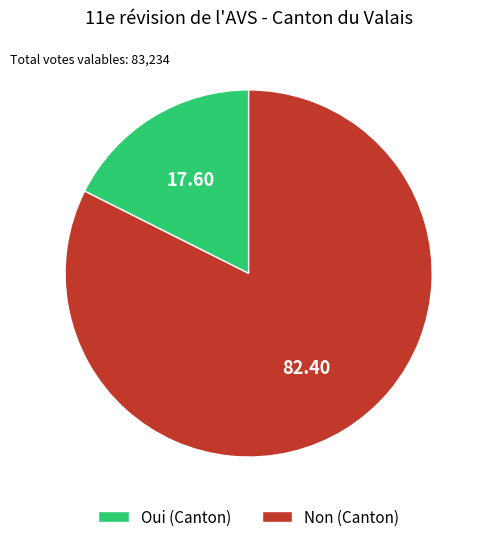

What is the smallest slice in the pie chart?

Oui (Canton)